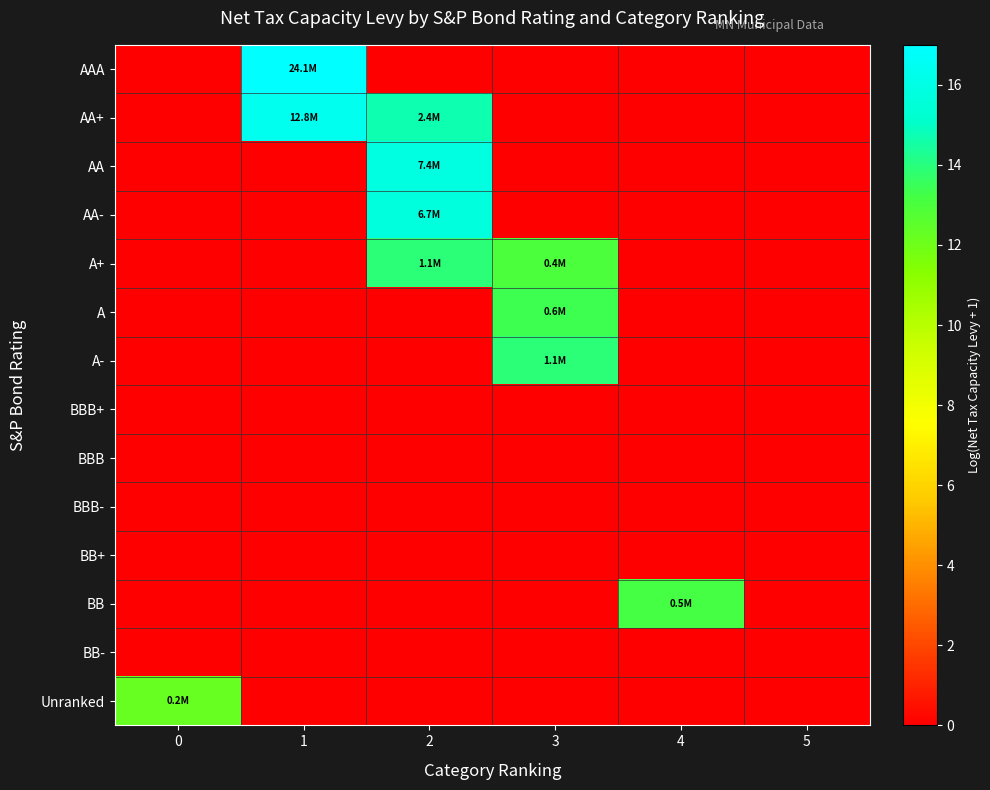

At how many categories does at least one series exceed 8?

5